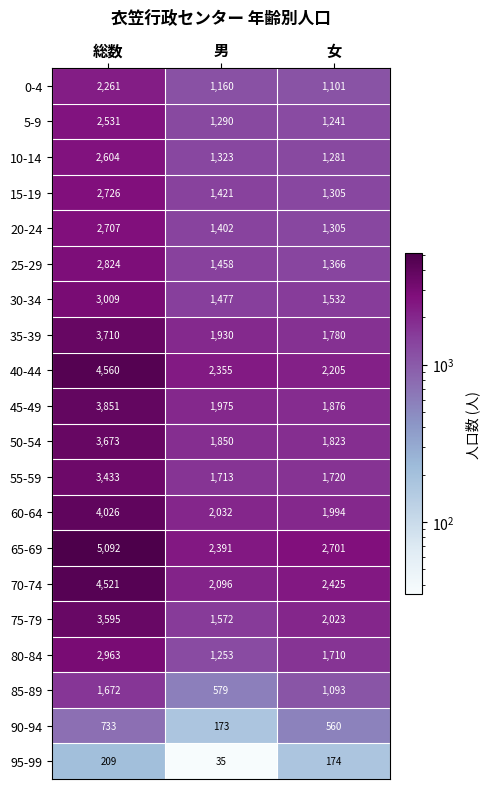

Which label corresponds to the smallest value in the chart?

男